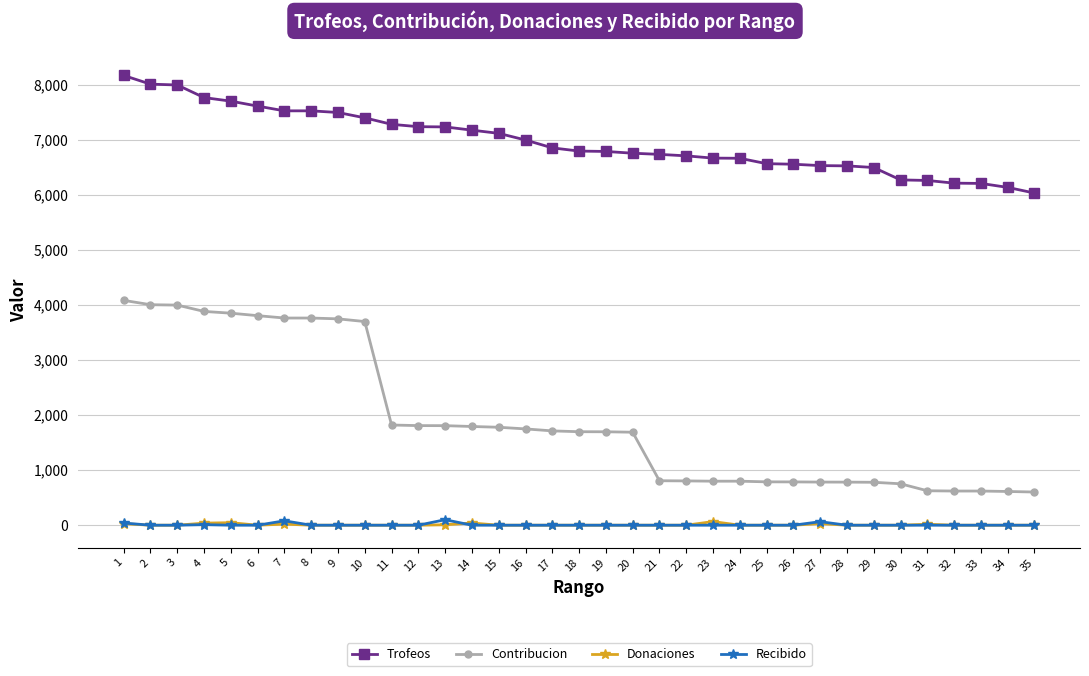

Which series has the widest spread of values?

Contribucion